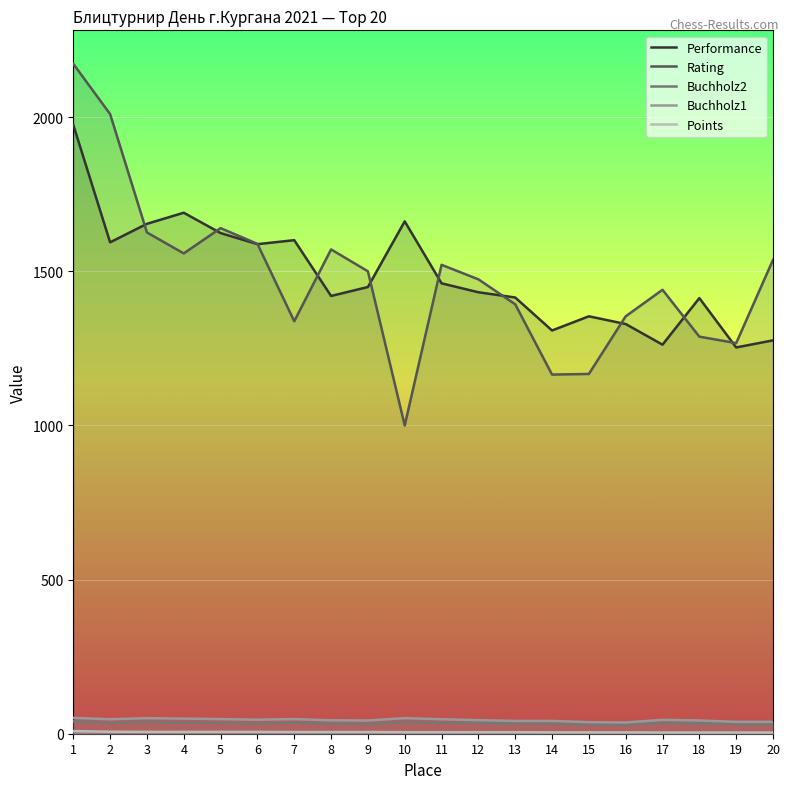

List the series in order of their peak value, highest first.

Rating, Performance, Buchholz1, Buchholz2, Points